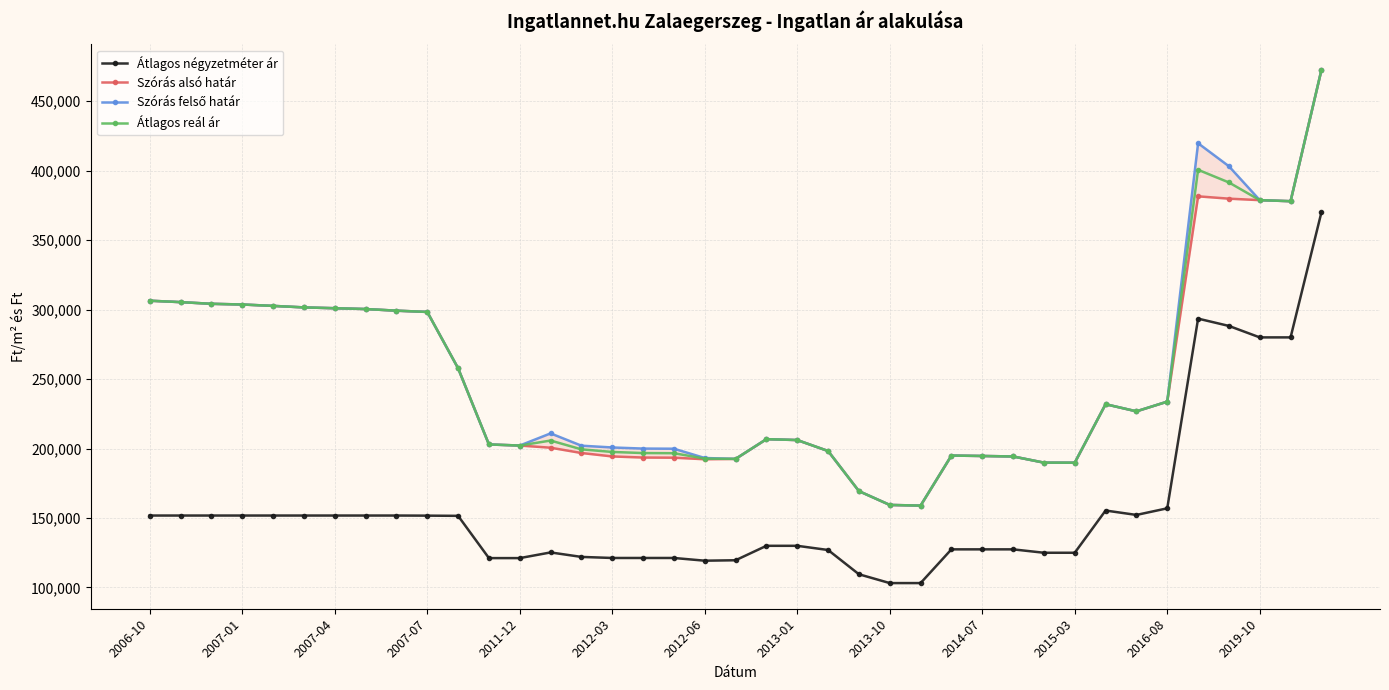

How many interior local peaks does the Átlagos négyzetméter ár series have?

3